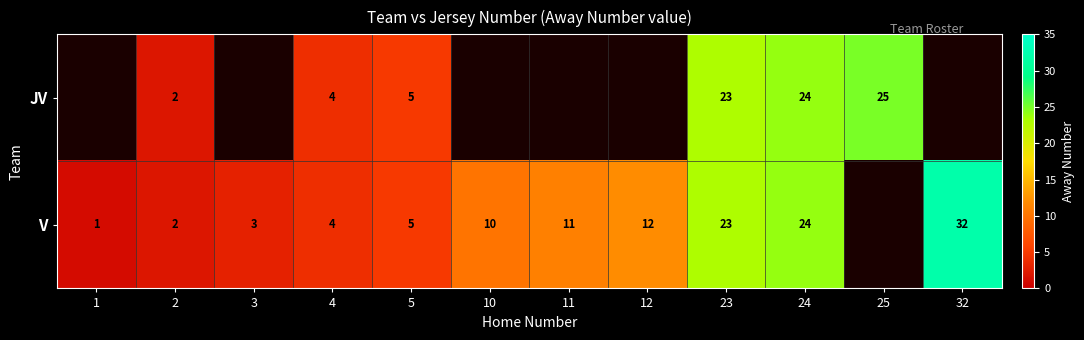

How many series are shown in this chart?

2